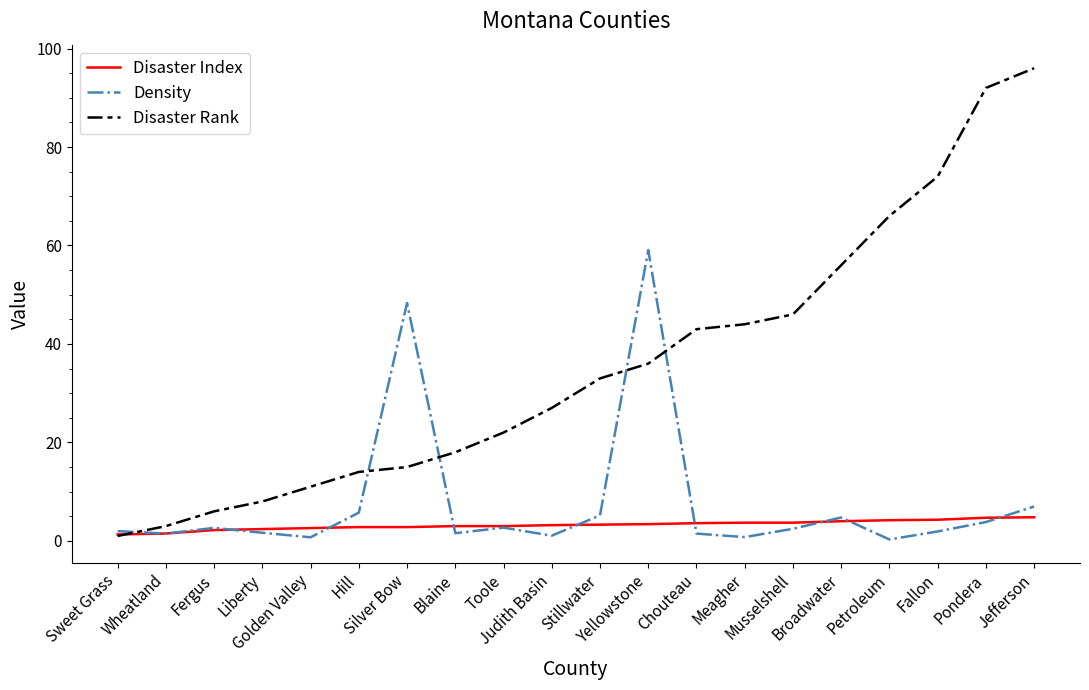

Which series changed the most between Judith Basin and Chouteau?

Disaster Rank